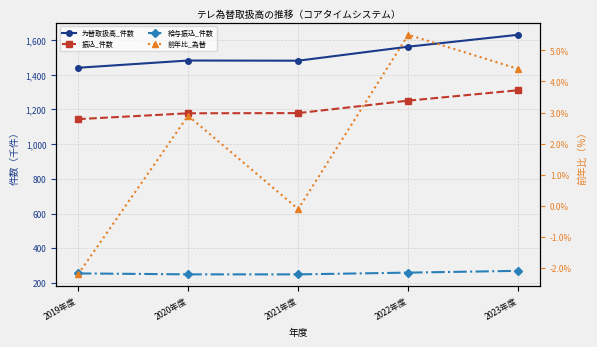

The value of 振込_件数 at 2021年度 is 1179106.0. True or false?

True